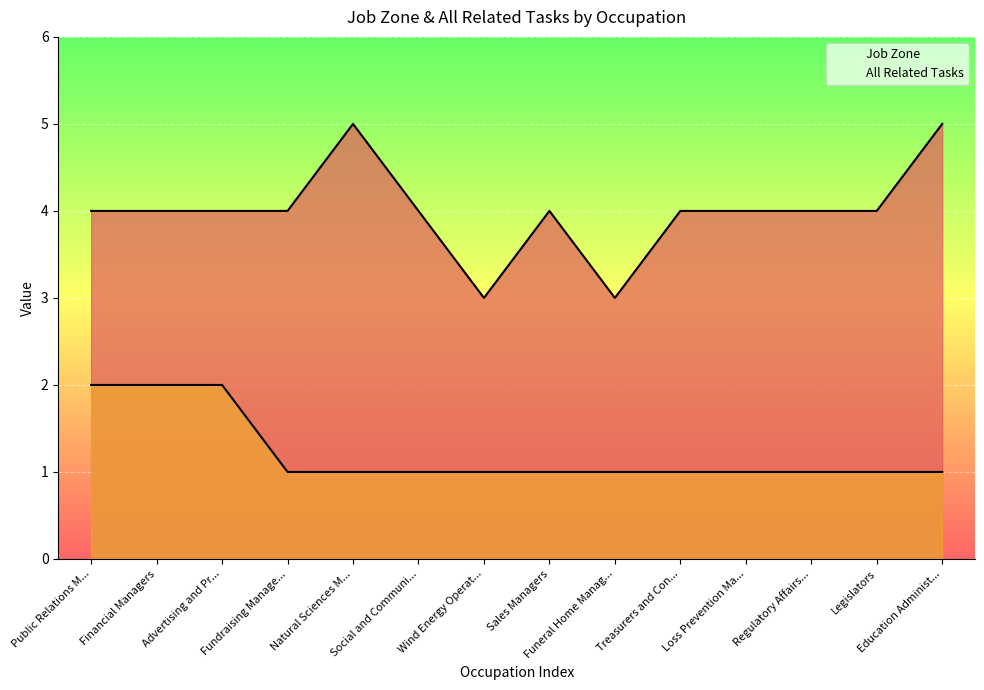

Which series changed the most between Advertising and Pr... and Education Administ...?

Job Zone